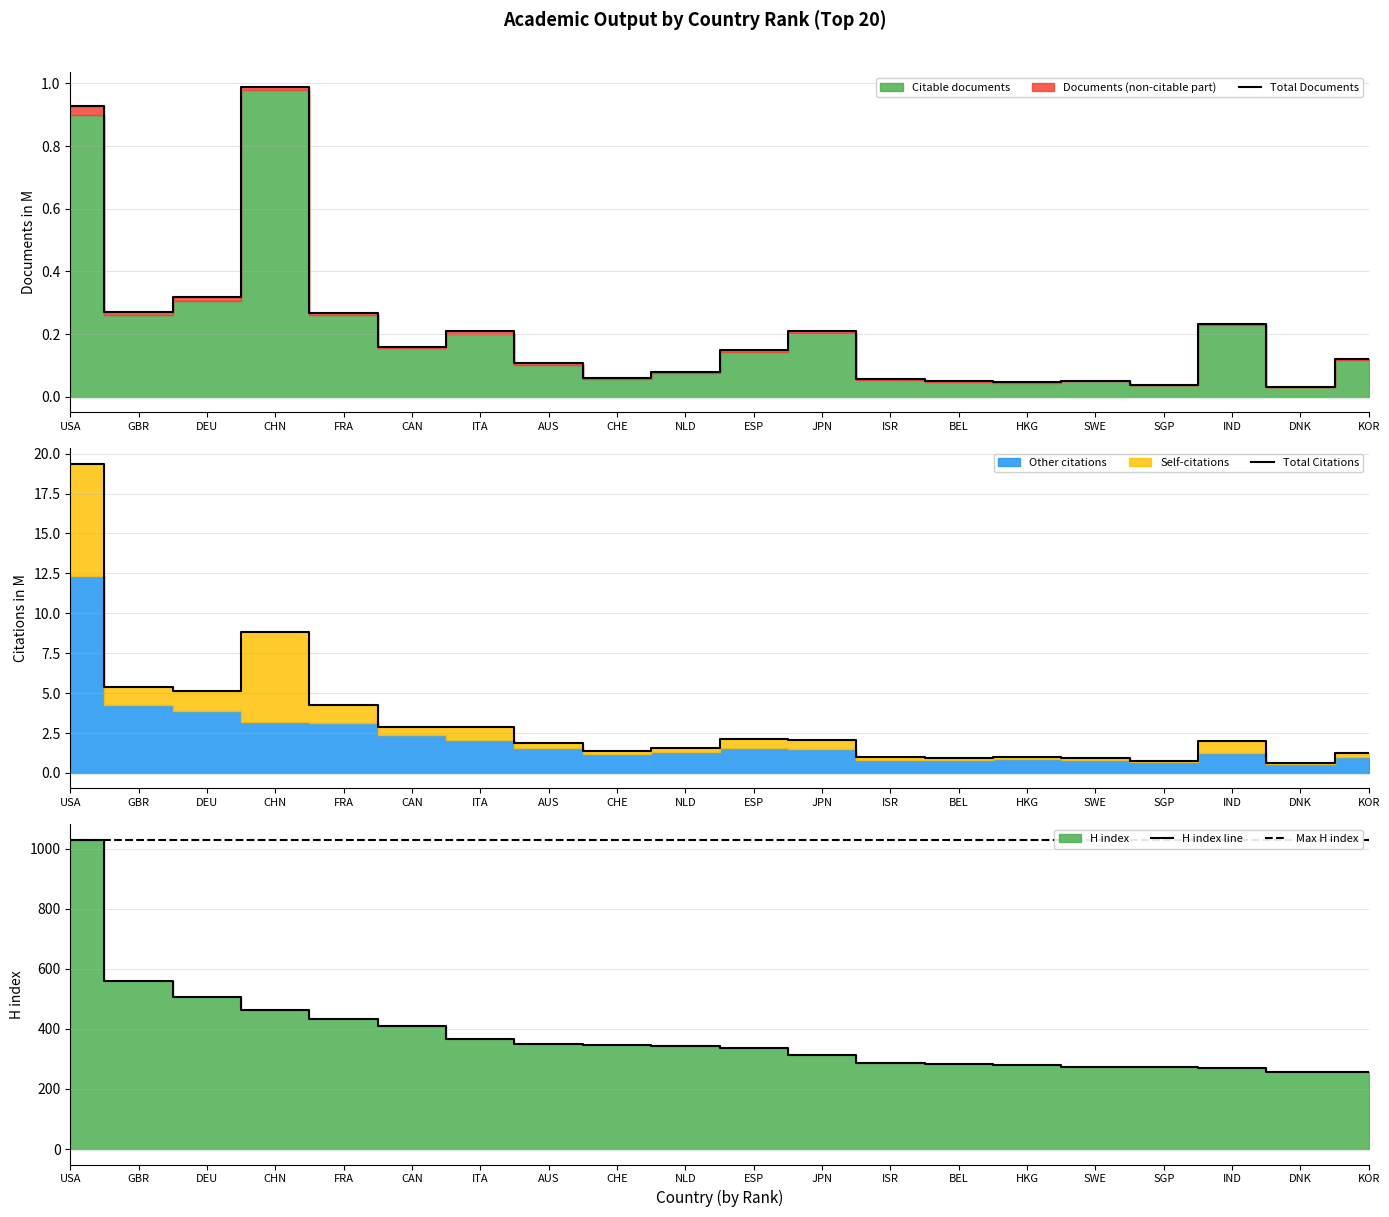

True or false: Citations and H index intersect in this chart.

False